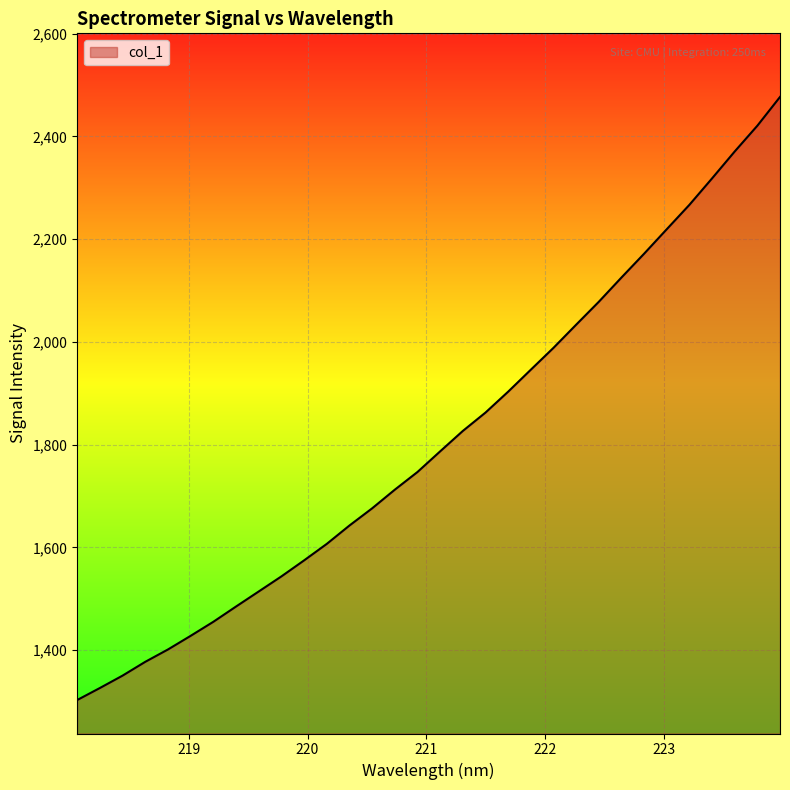

What is the greatest value displayed?

2476.8